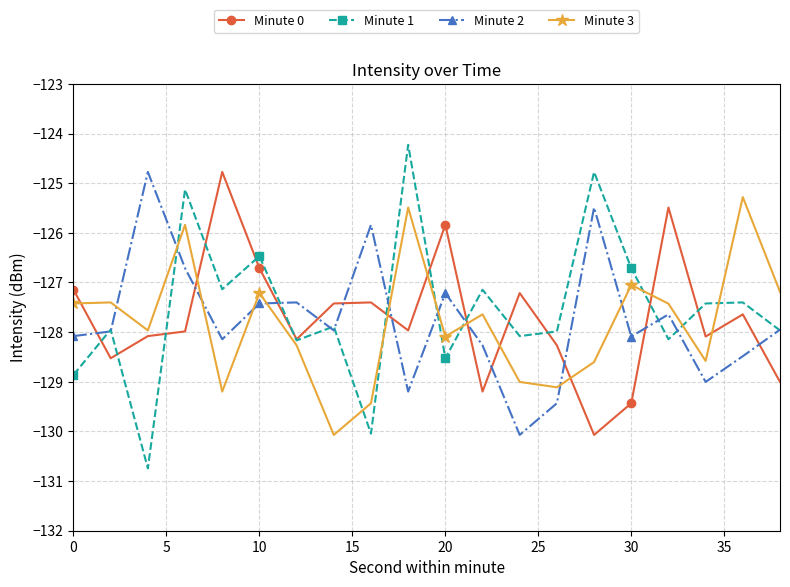

True or false: Minute 1 has more than 0 points higher than both neighbors.

True